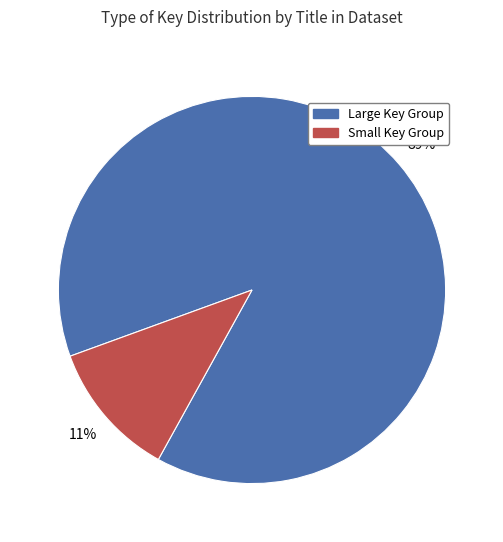

To the nearest percent, what is the average slice percentage?

50%